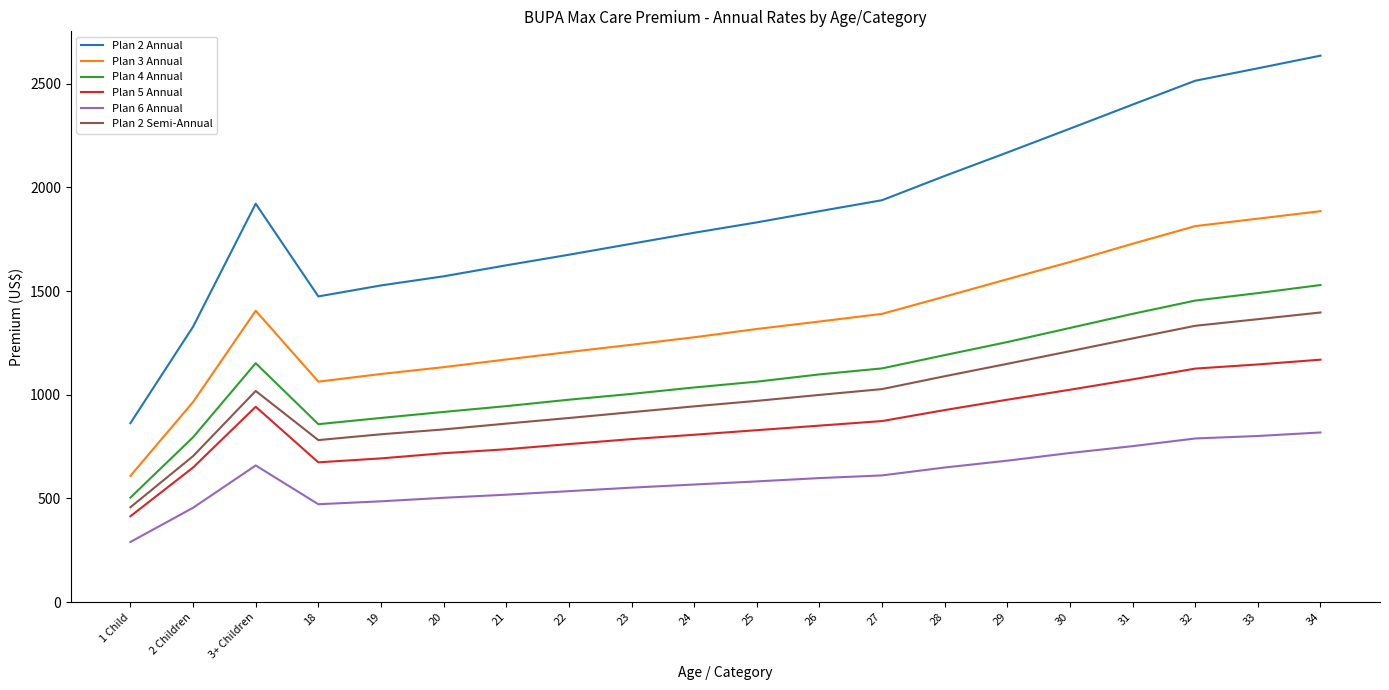

Where is the first local minimum for Plan 2 Semi-Annual?

18